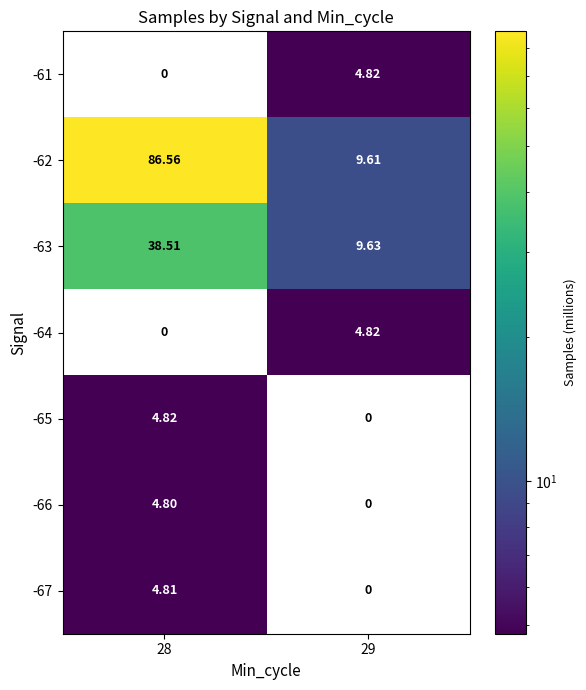

Is the value of -63 at 29 greater than the value of -65 at 29?

Yes